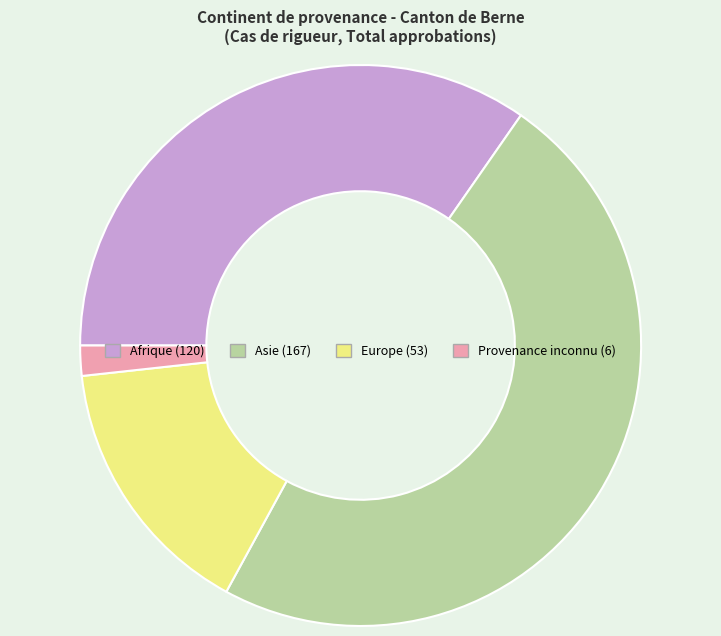

True or false: Europe accounts for 2% of the total.

False